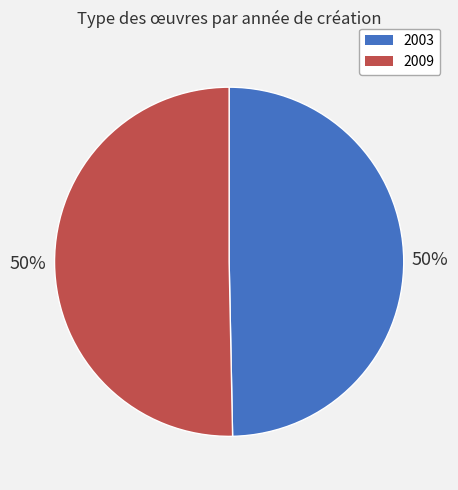

What is the smallest slice in the pie chart?

2003